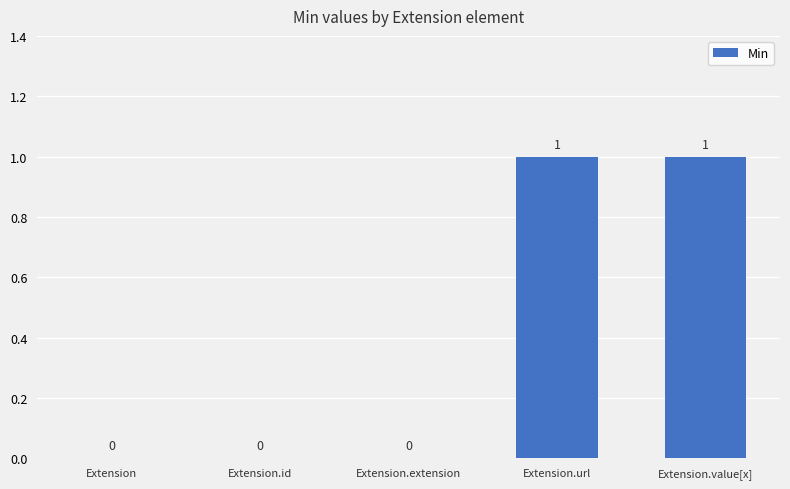

What is the greatest value displayed?

1